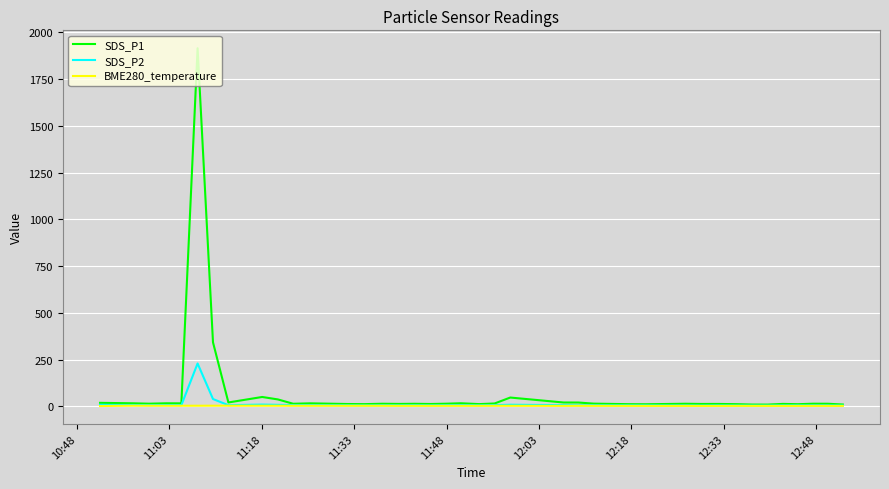

Which series has the widest spread of values?

SDS_P1